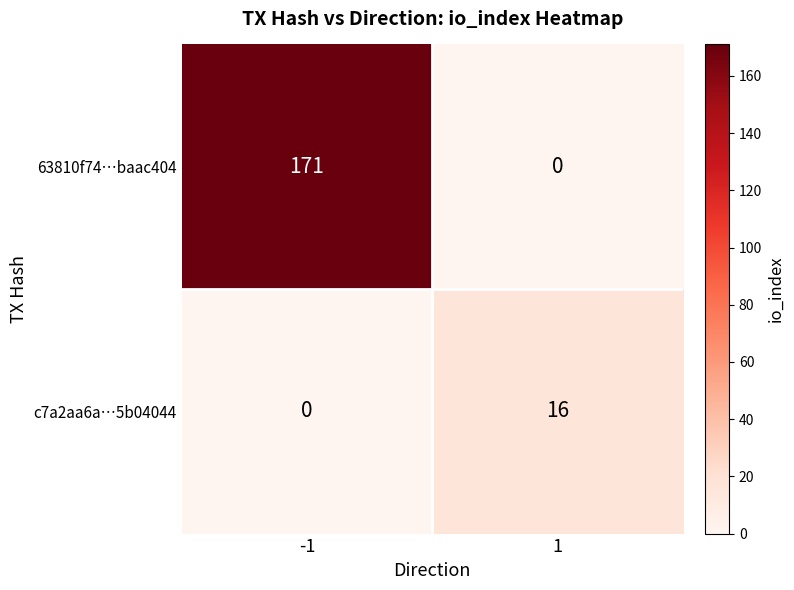

What is the difference between the maximum and minimum values in the c7a2aa6a…5b04044 series?

16